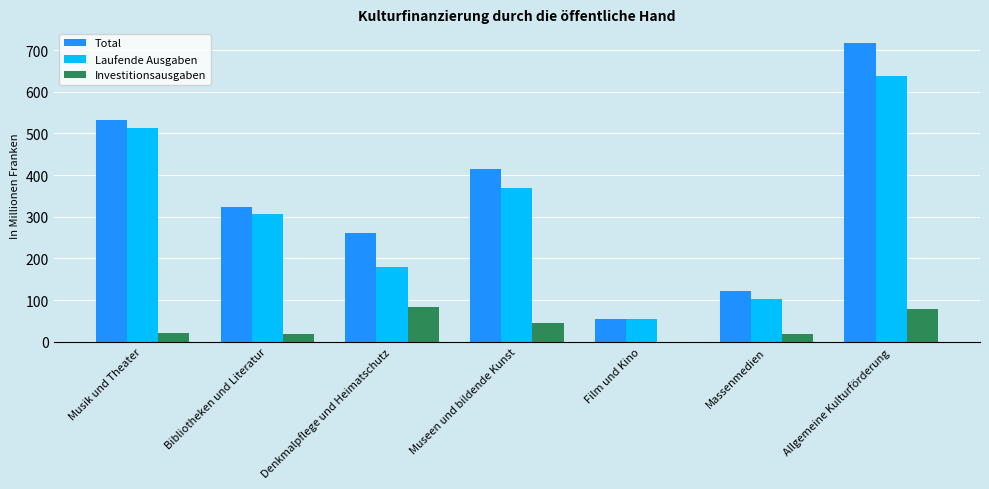

What is the sum of all Investitionsausgaben values?

263.8